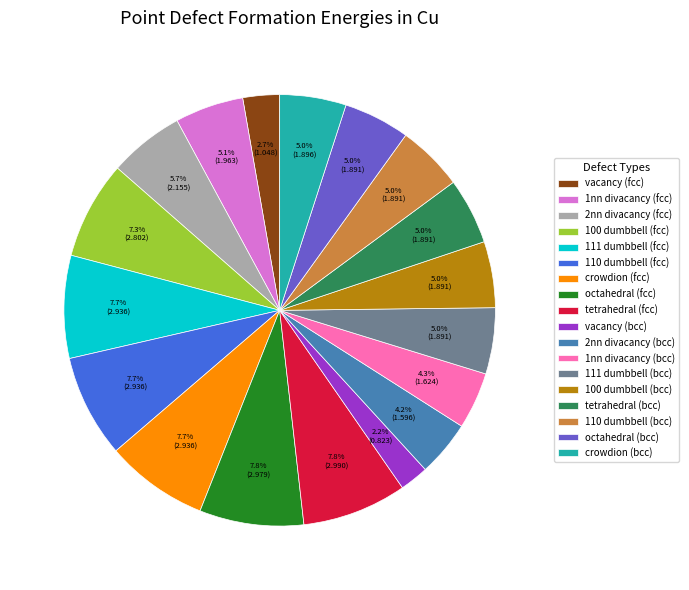

How many slices are in this pie chart?

18